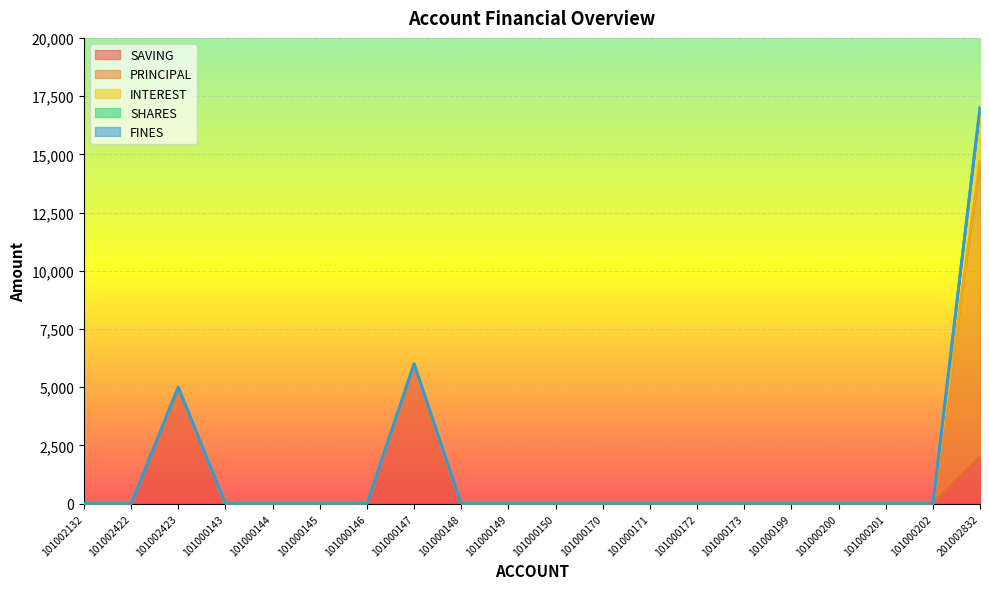

Reading left to right, list all the values displayed in this chart.

SAVING: 0	0	5000	0	0	0	0	6000	0	0	0	0	0	0	0	0	0	0	0	2000
PRINCIPAL: 0	0	0	0	0	0	0	0	0	0	0	0	0	0	0	0	0	0	0	12700
INTEREST: 0	0	0	0	0	0	0	0	0	0	0	0	0	0	0	0	0	0	0	2300
SHARES: 0	0	0	0	0	0	0	0	0	0	0	0	0	0	0	0	0	0	0	0
FINES: 0	0	0	0	0	0	0	0	0	0	0	0	0	0	0	0	0	0	0	0